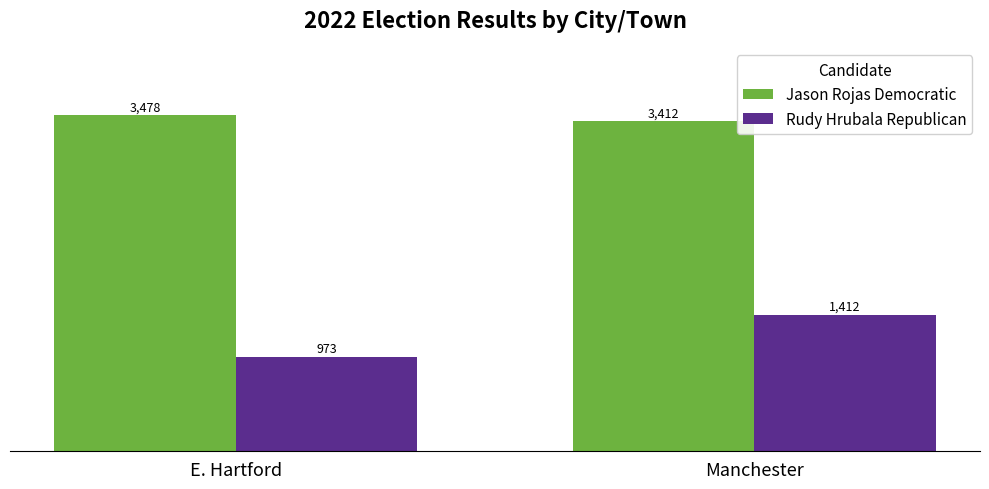

Which series has the widest spread of values?

Rudy Hrubala Republican